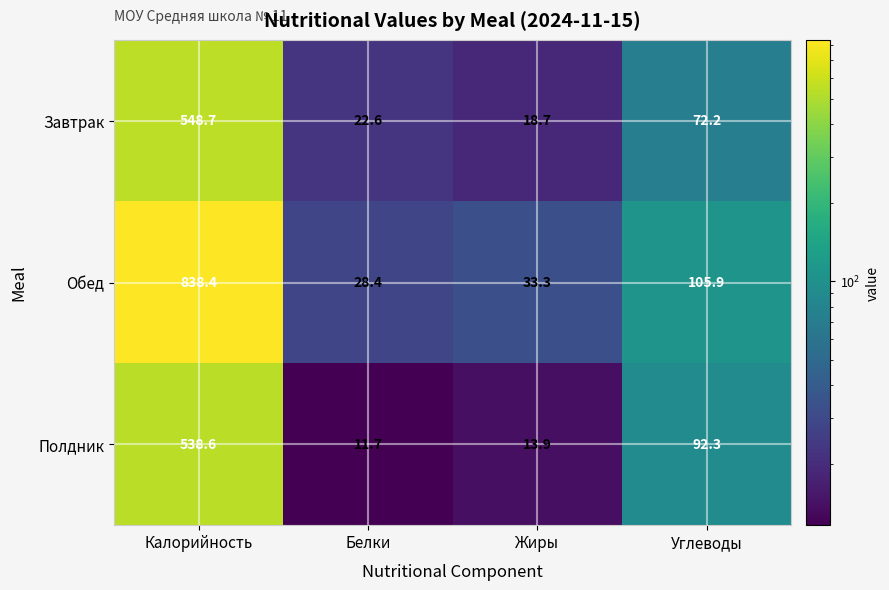

What is the difference between the second highest and minimum values in the Завтрак series?

53.5